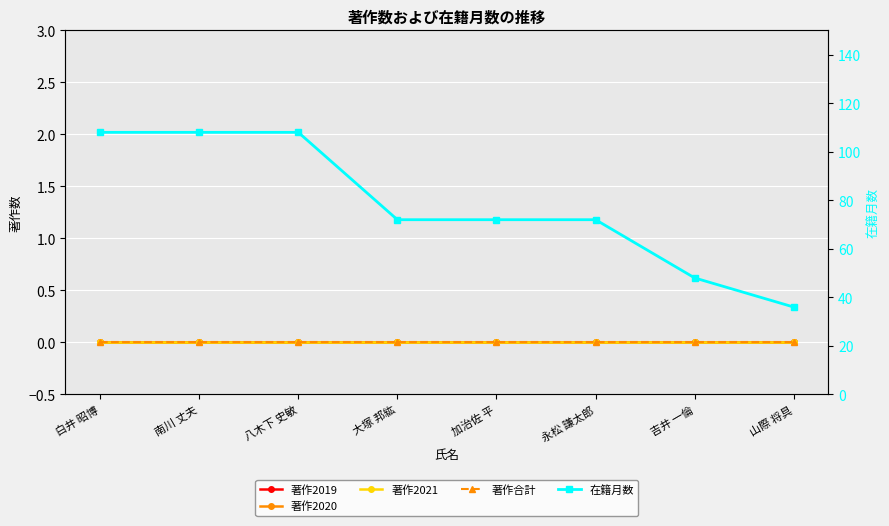

Reading left to right, extract all data points from this chart.

著作2019: 0	0	0	0	0	0	0	0
著作2020: 0	0	0	0	0	0	0	0
著作2021: 0	0	0	0	0	0	0	0
著作合計: 0	0	0	0	0	0	0	0
在籍月数: 108	108	108	72	72	72	48	36